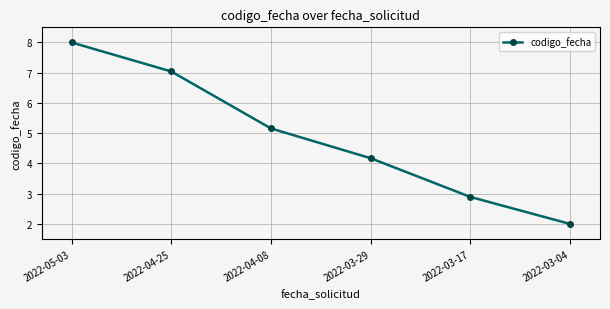

What position from the right is 2022-04-25?

5